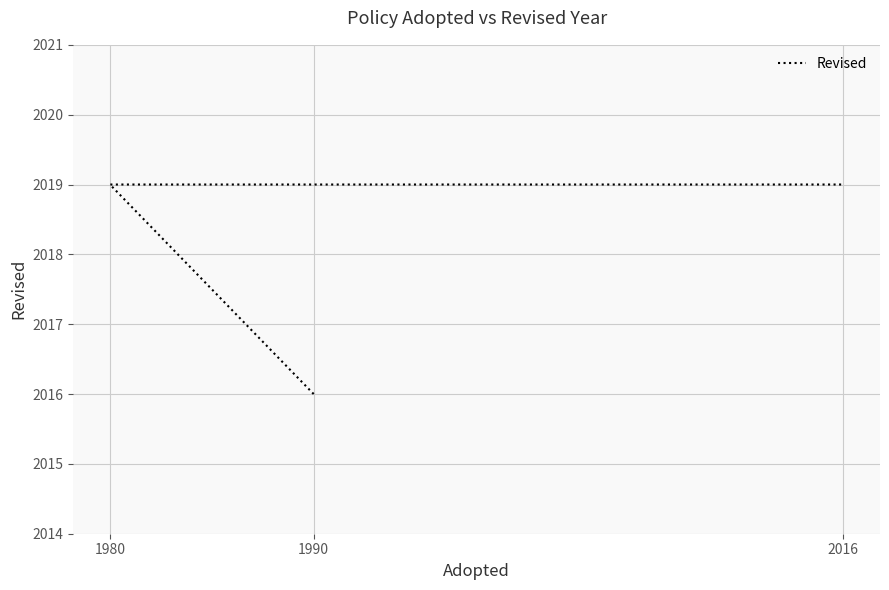

What is the sum of all values?

6054